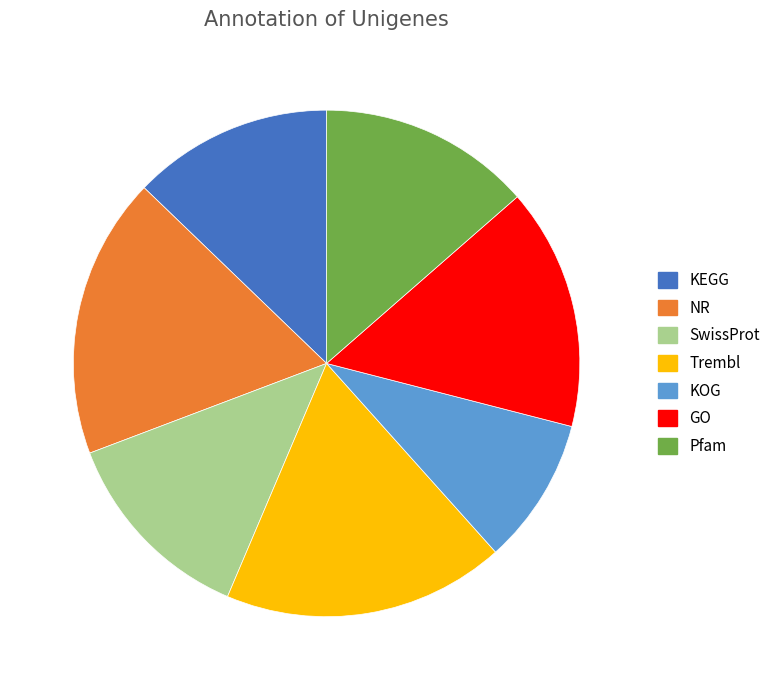

Which has a higher value, SwissProt or Pfam?

Pfam